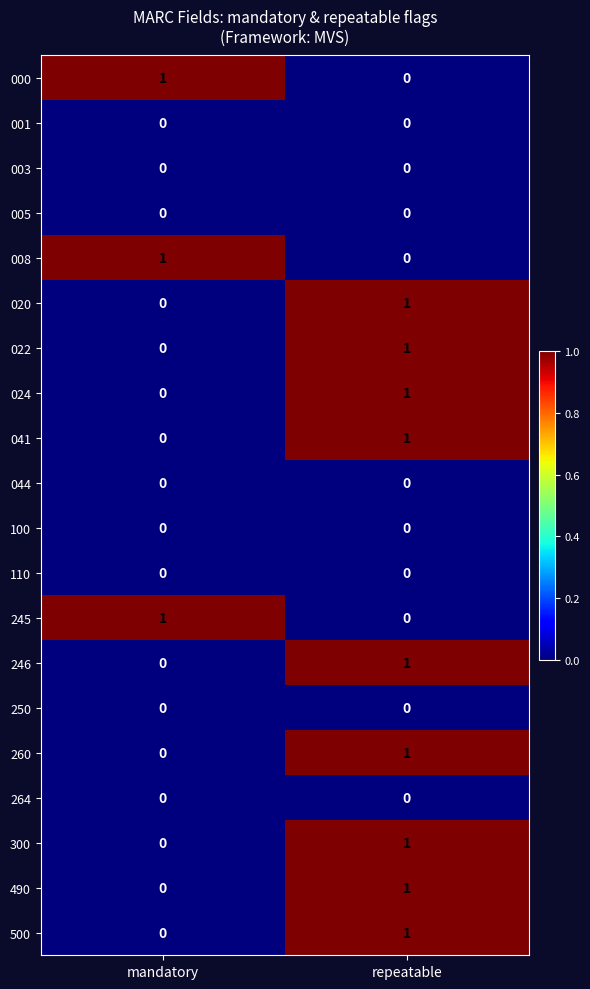

List the labels in order of 300 value, smallest first.

mandatory, repeatable